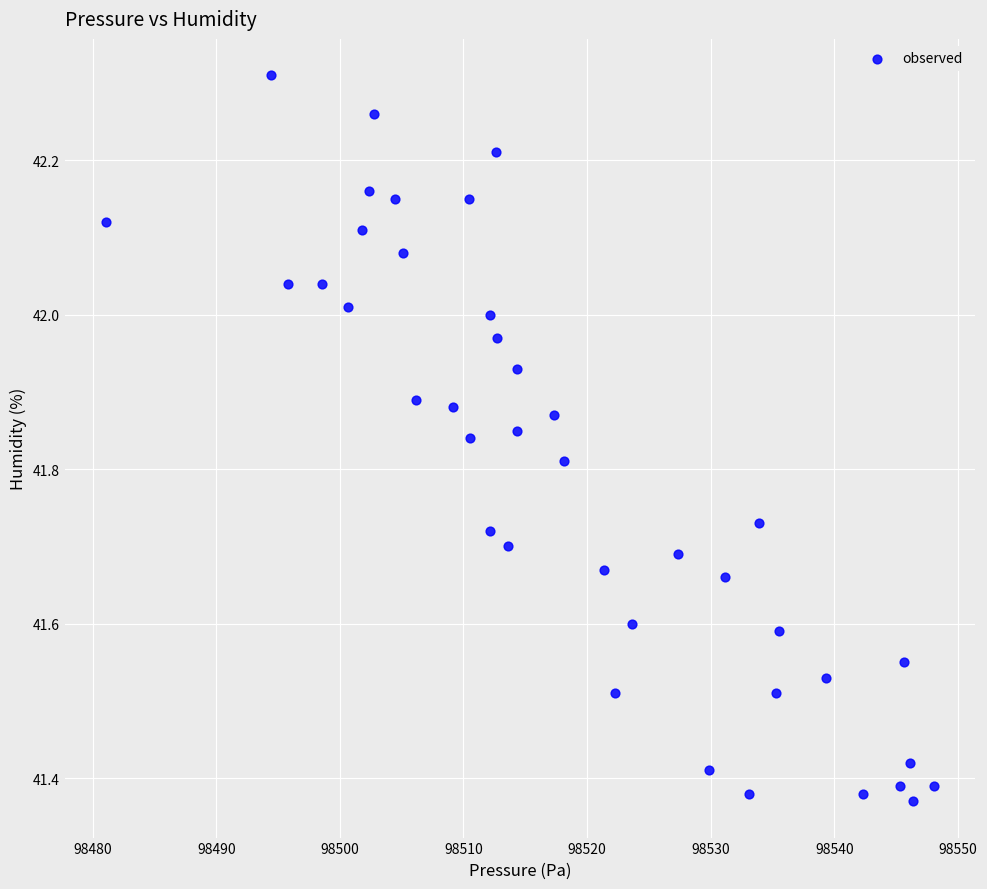

What is the range of Y values (max minus min)?

0.9